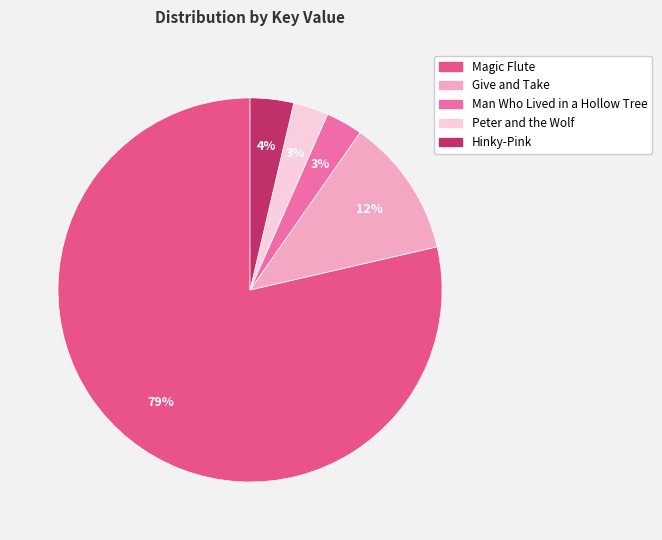

To the nearest percent, what portion does Hinky-Pink represent?

4%